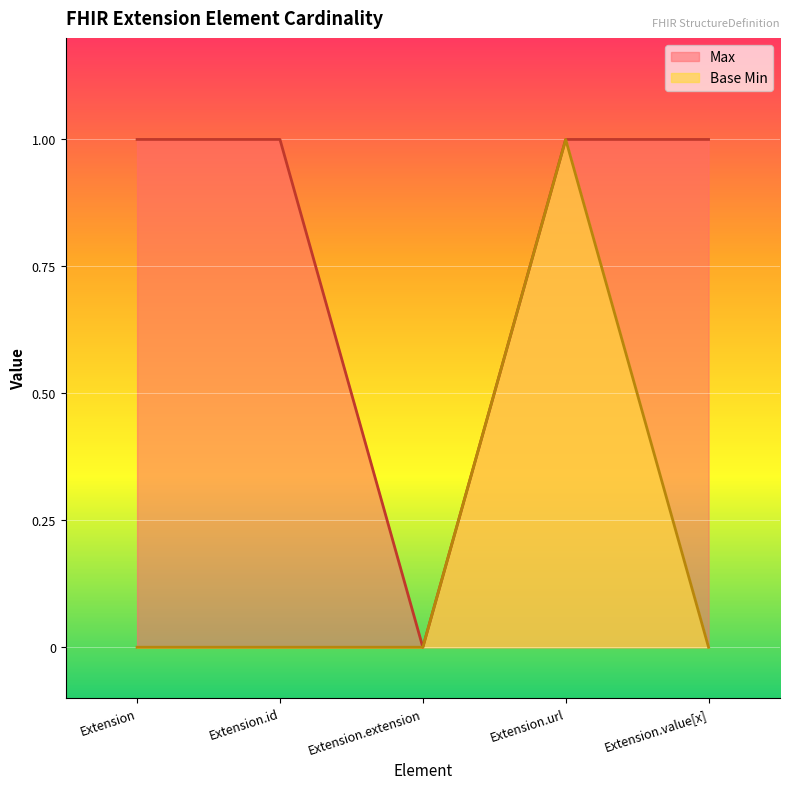

True or false: Base Min and Max cross at least once.

False